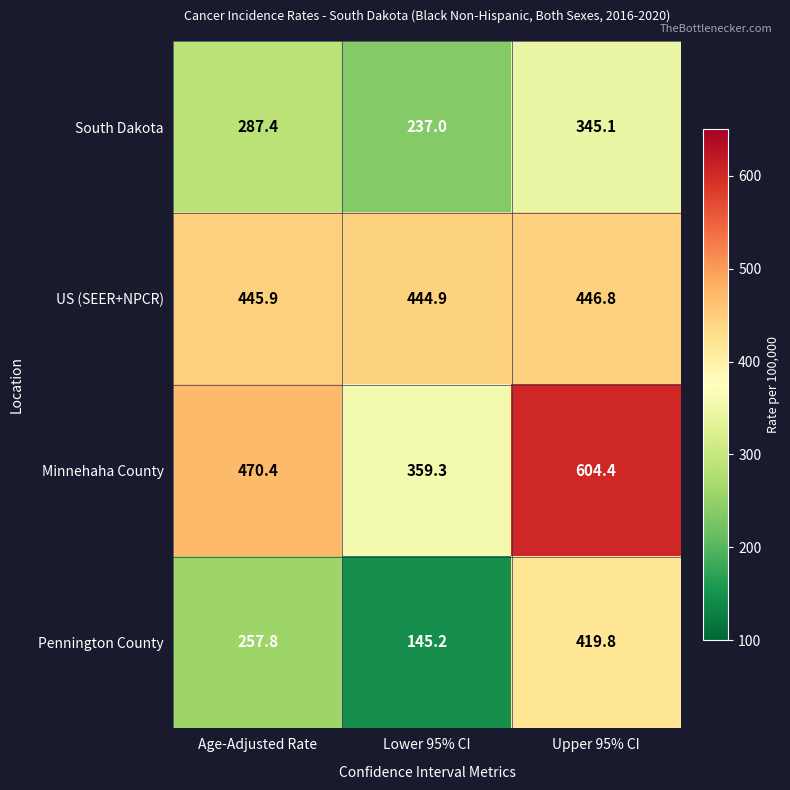

Rank the series at Lower 95% CI from lowest to highest value.

Pennington County, South Dakota, Minnehaha County, US (SEER+NPCR)